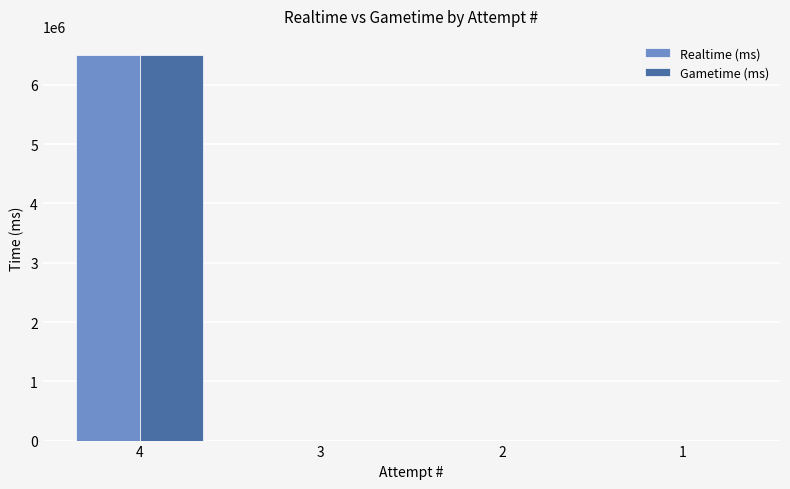

Reading right to left, what are all the values shown in this chart?

Realtime (ms): 0	0	0	6502408
Gametime (ms): 0	0	0	6502408